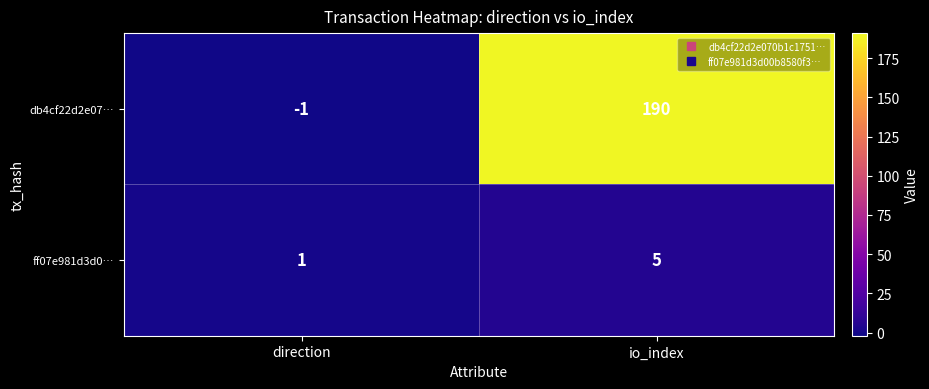

Which series changed the most between direction and io_index?

db4cf22d2e07…